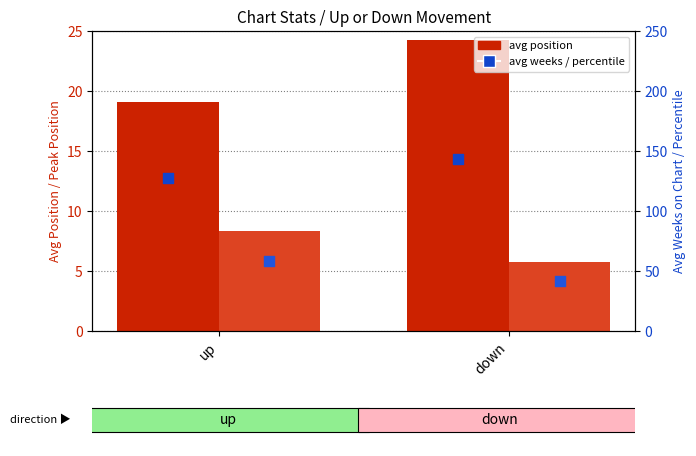

Which series reaches the minimum Y coordinate?

avg peak position